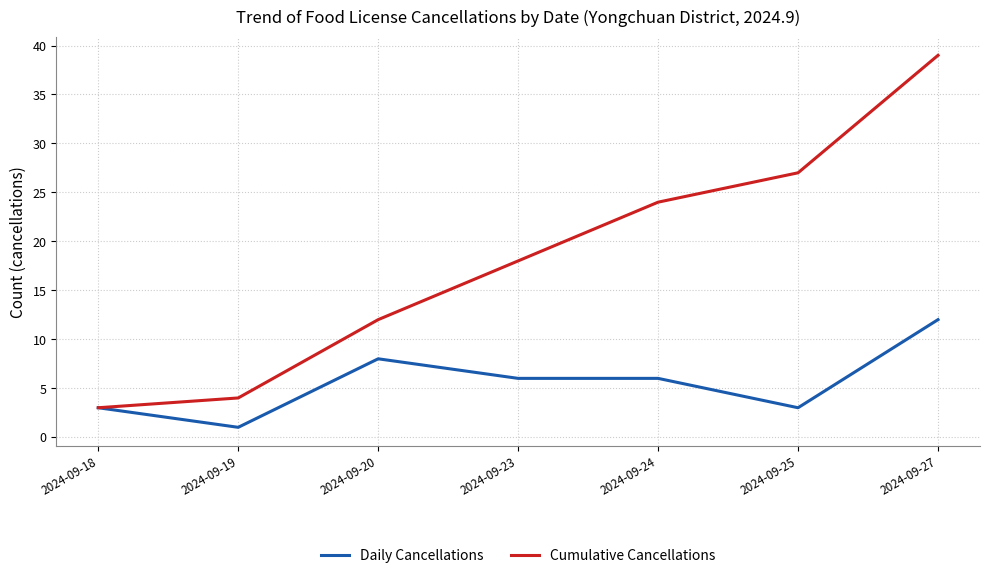

True or false: Cumulative Cancellations has a value of 16 at 2024-09-20.

False